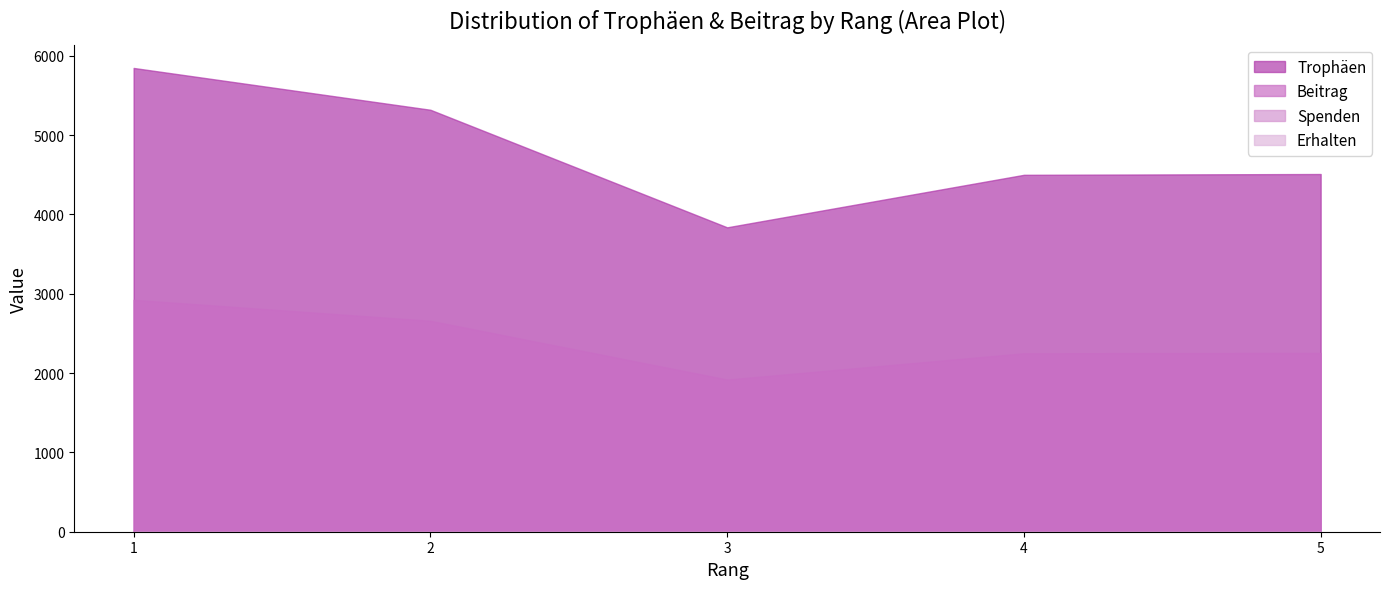

Is it true that Beitrag equals 1236 at 1?

False